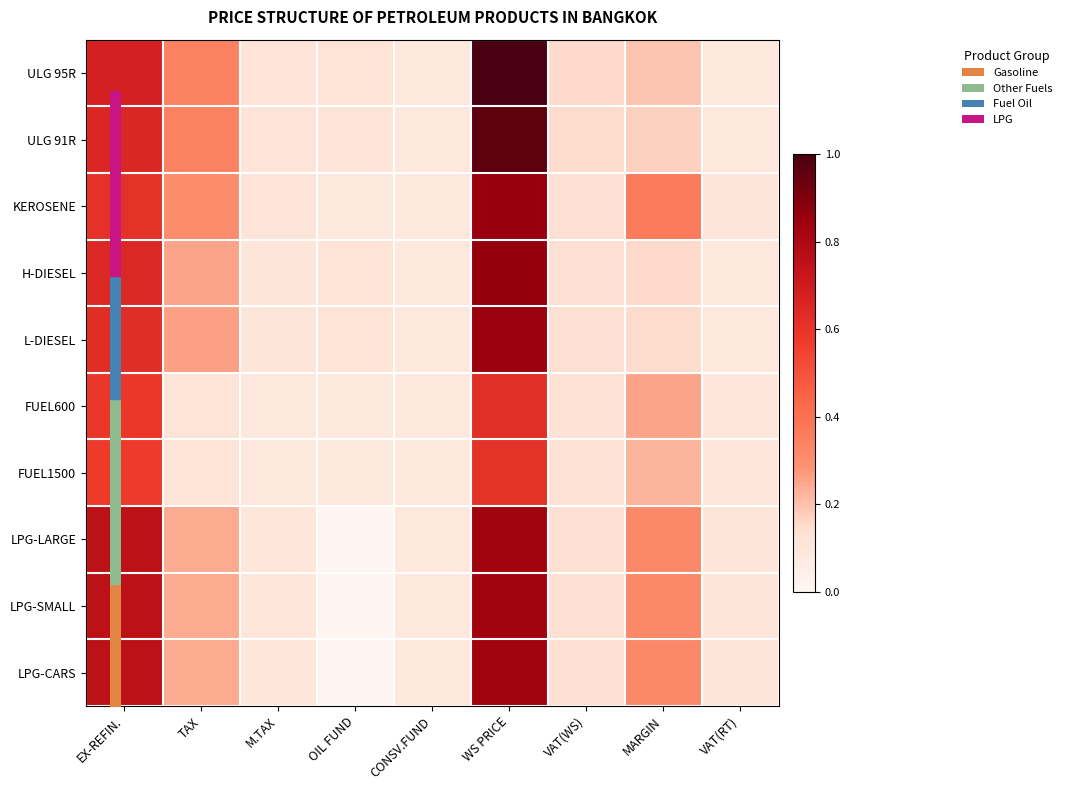

List the series in order of their peak value, lowest first.

FUEL1500, FUEL600, LPG-LARGE, LPG-SMALL, LPG-CARS, L-DIESEL, KEROSENE, H-DIESEL, ULG 91R, ULG 95R